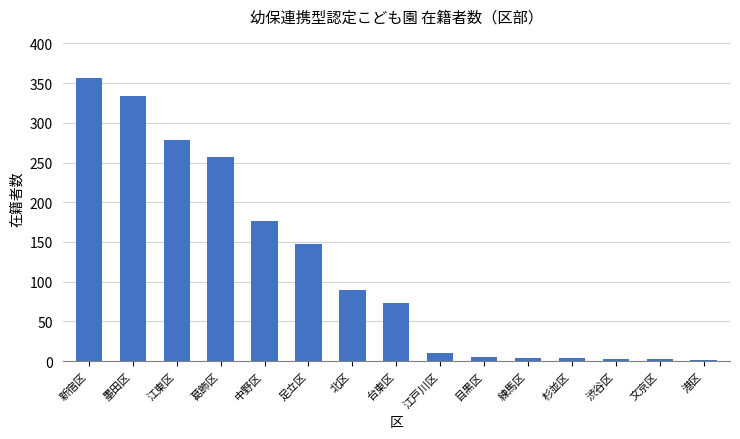

Where does the data first go above 73?

新宿区